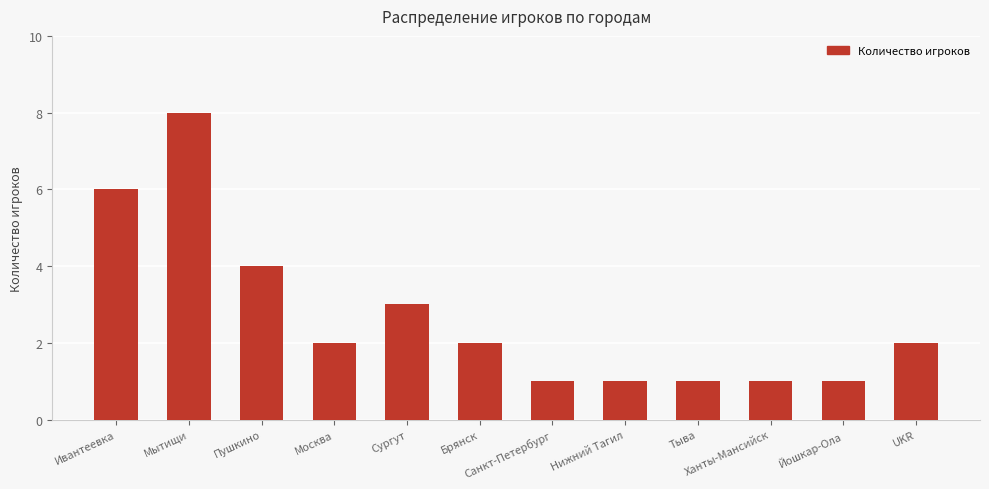

What is the sum of the values at Ивантеевка and Брянск?

8